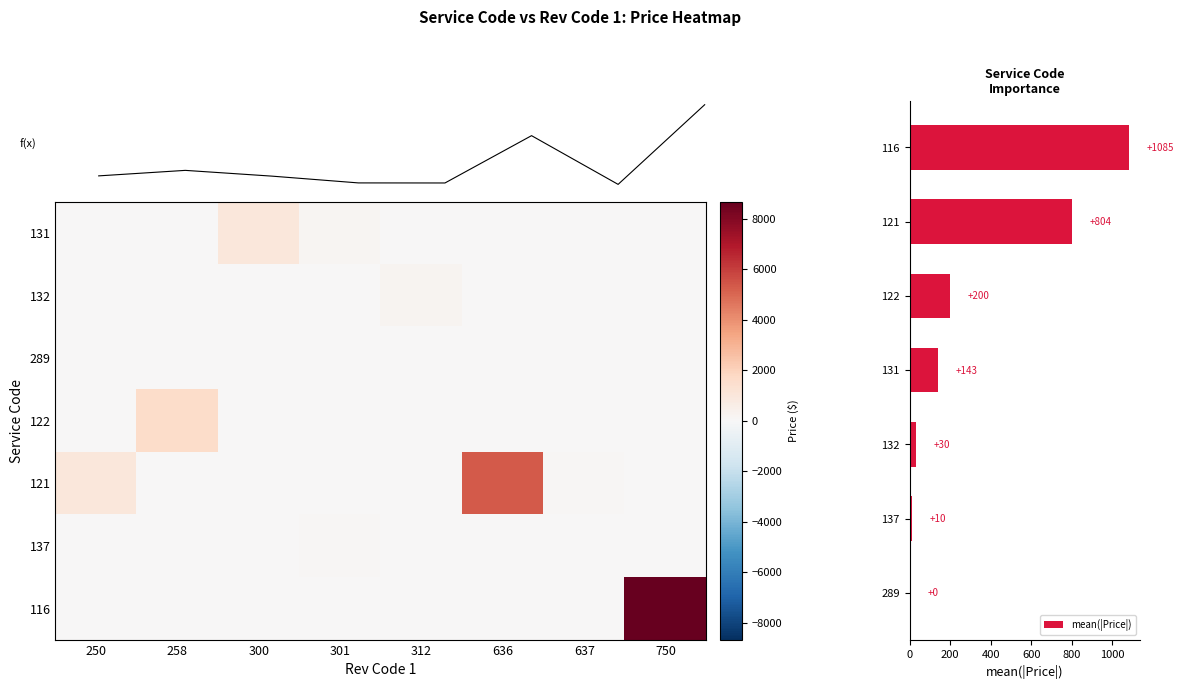

At how many categories does at least one series exceed 8252?

1